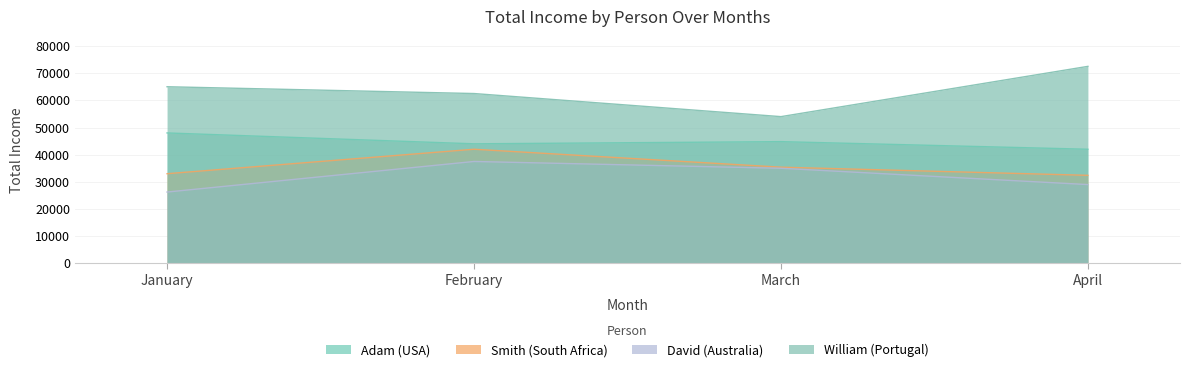

True or false: Smith (South Africa) and Adam (USA) cross at least once.

False